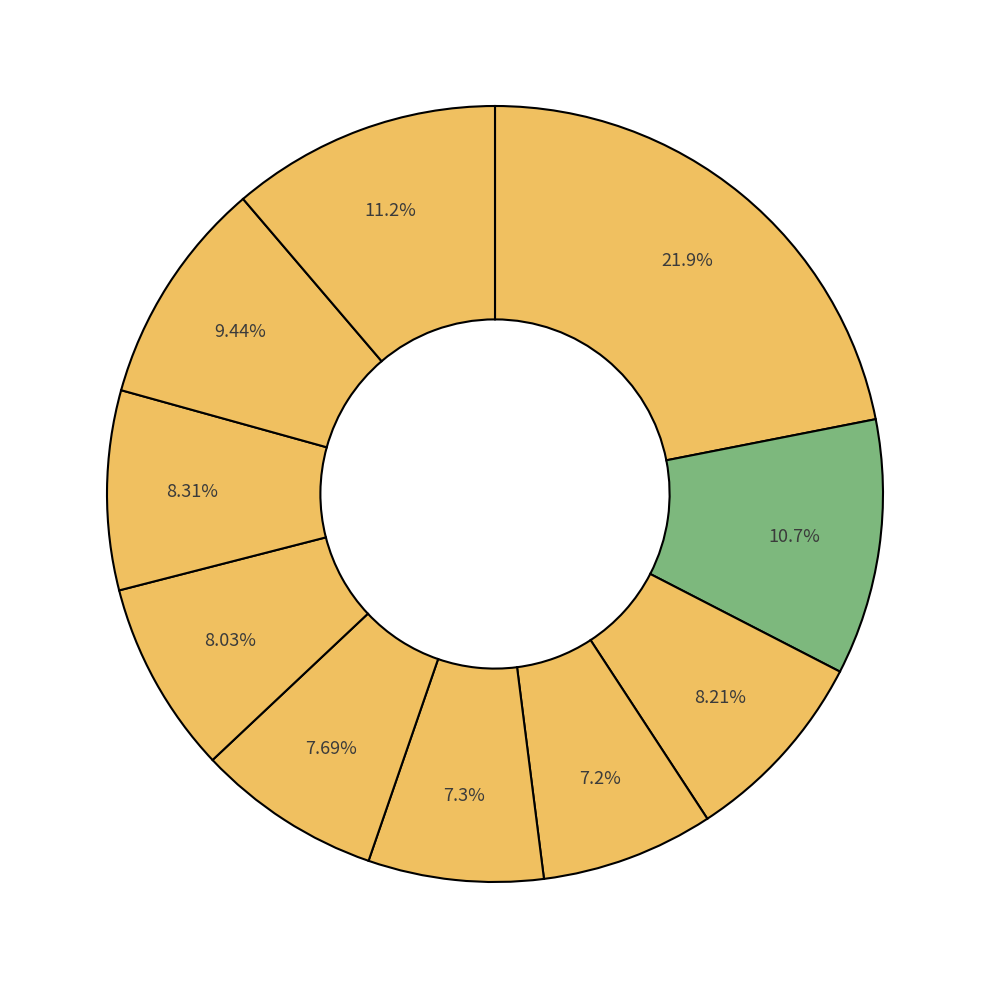

How many slices are in this pie chart?

10